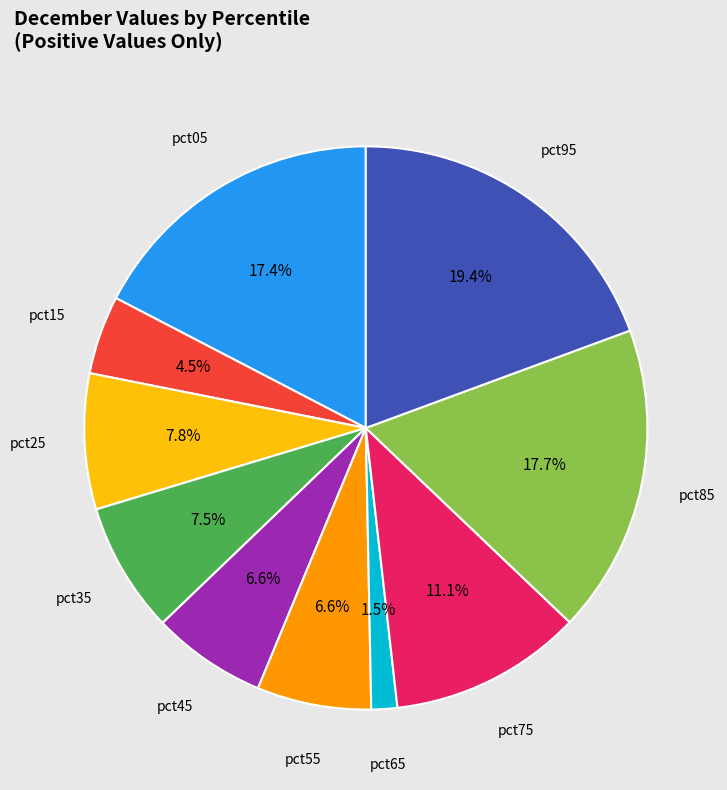

What is the smallest slice in the pie chart?

pct65